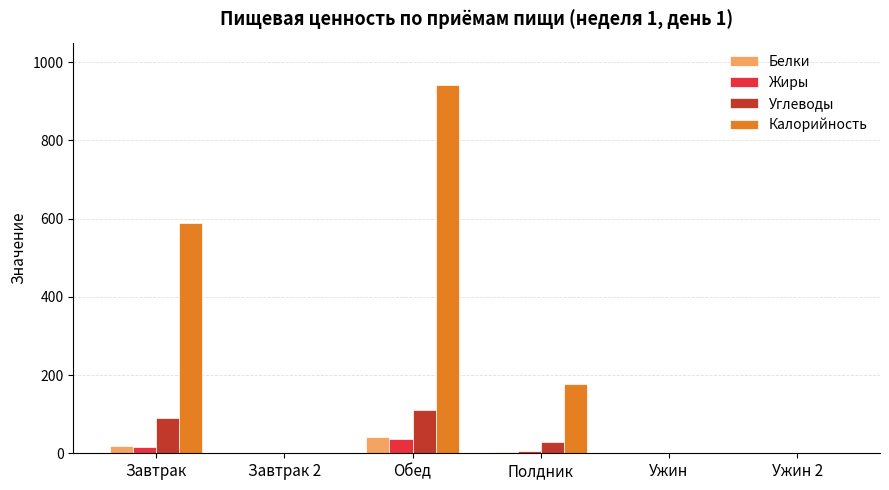

At which category is the sum across all series the highest?

Обед